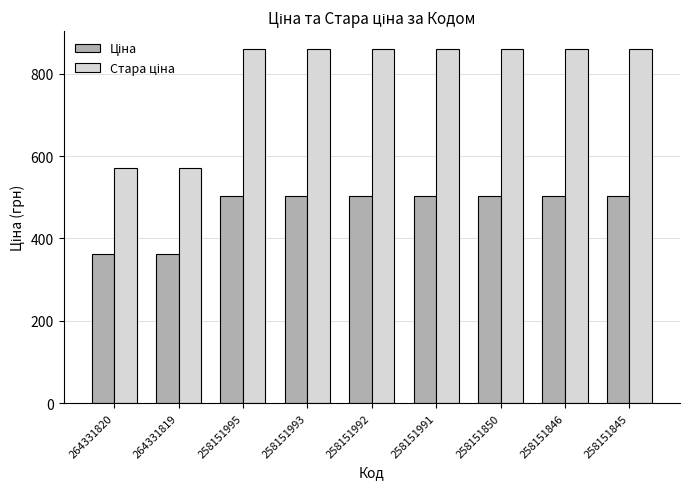

At how many categories does at least one series exceed 390?

9